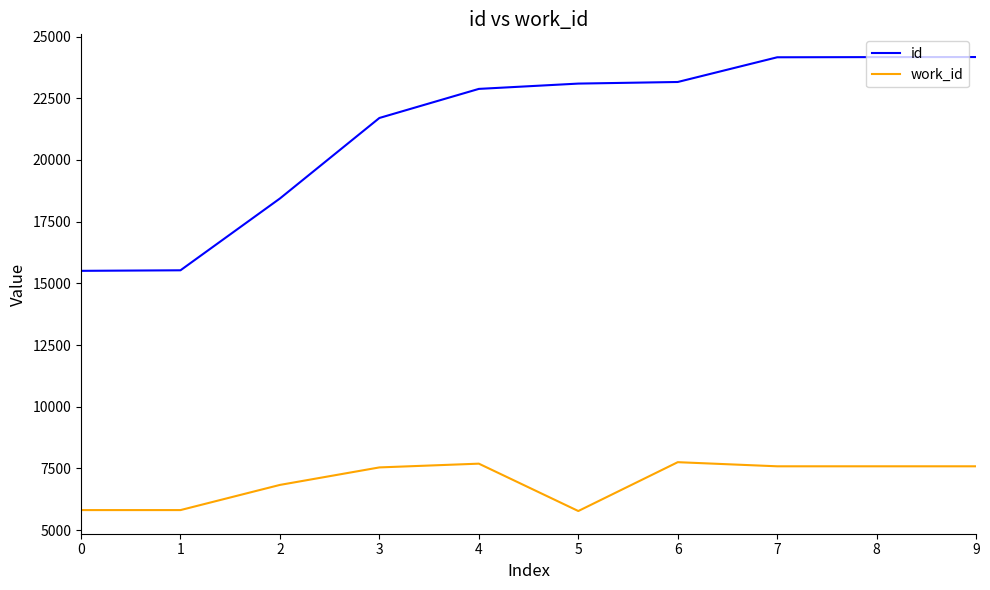

What is the spread (max minus min) of values at 2?

11606